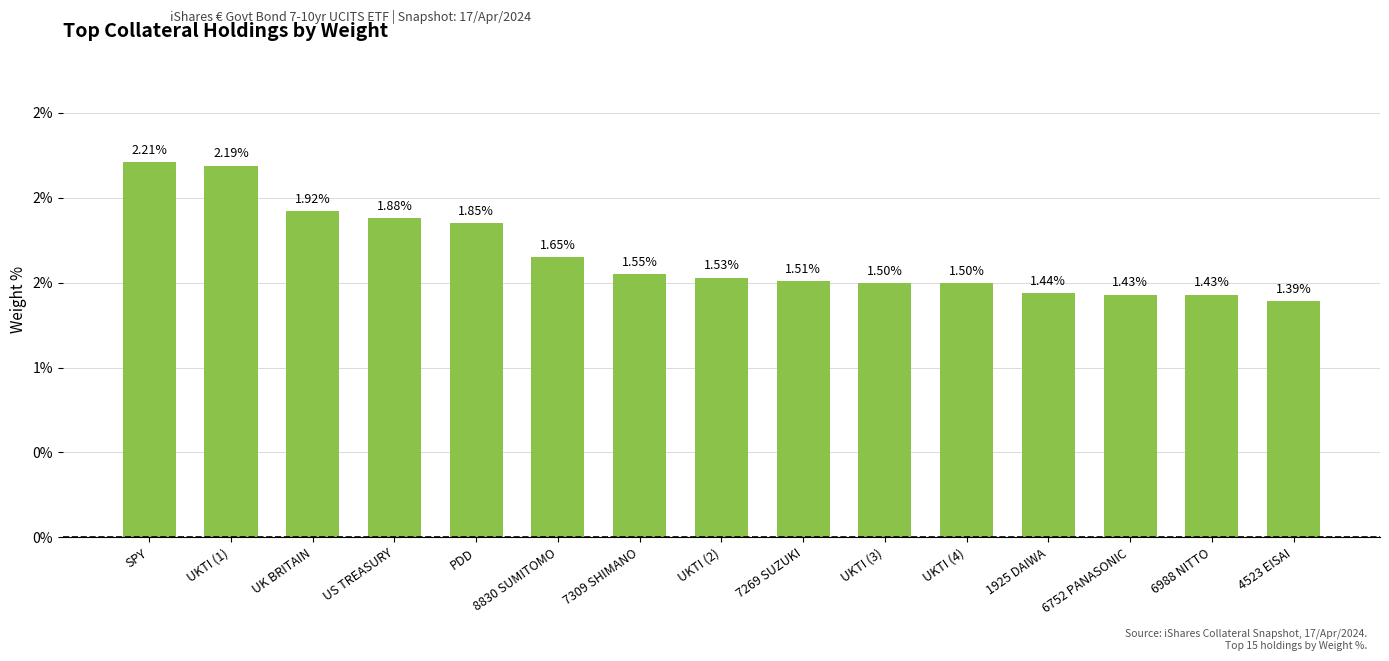

What is the label of the 9th bar from the left?

7269 SUZUKI